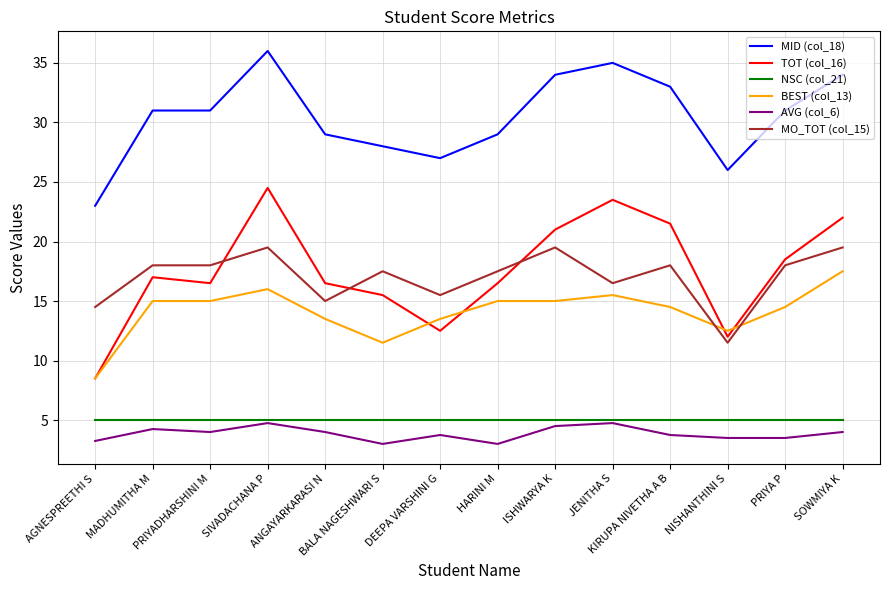

Which series has the largest total across all categories?

MID (col_18)